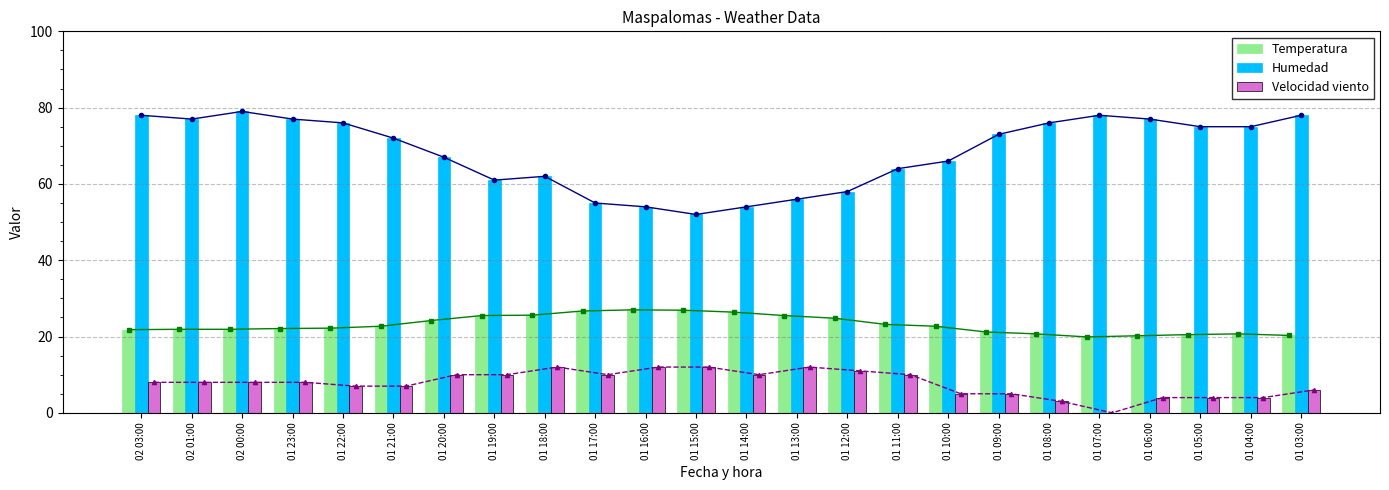

Which series has the largest total across all categories?

Humedad